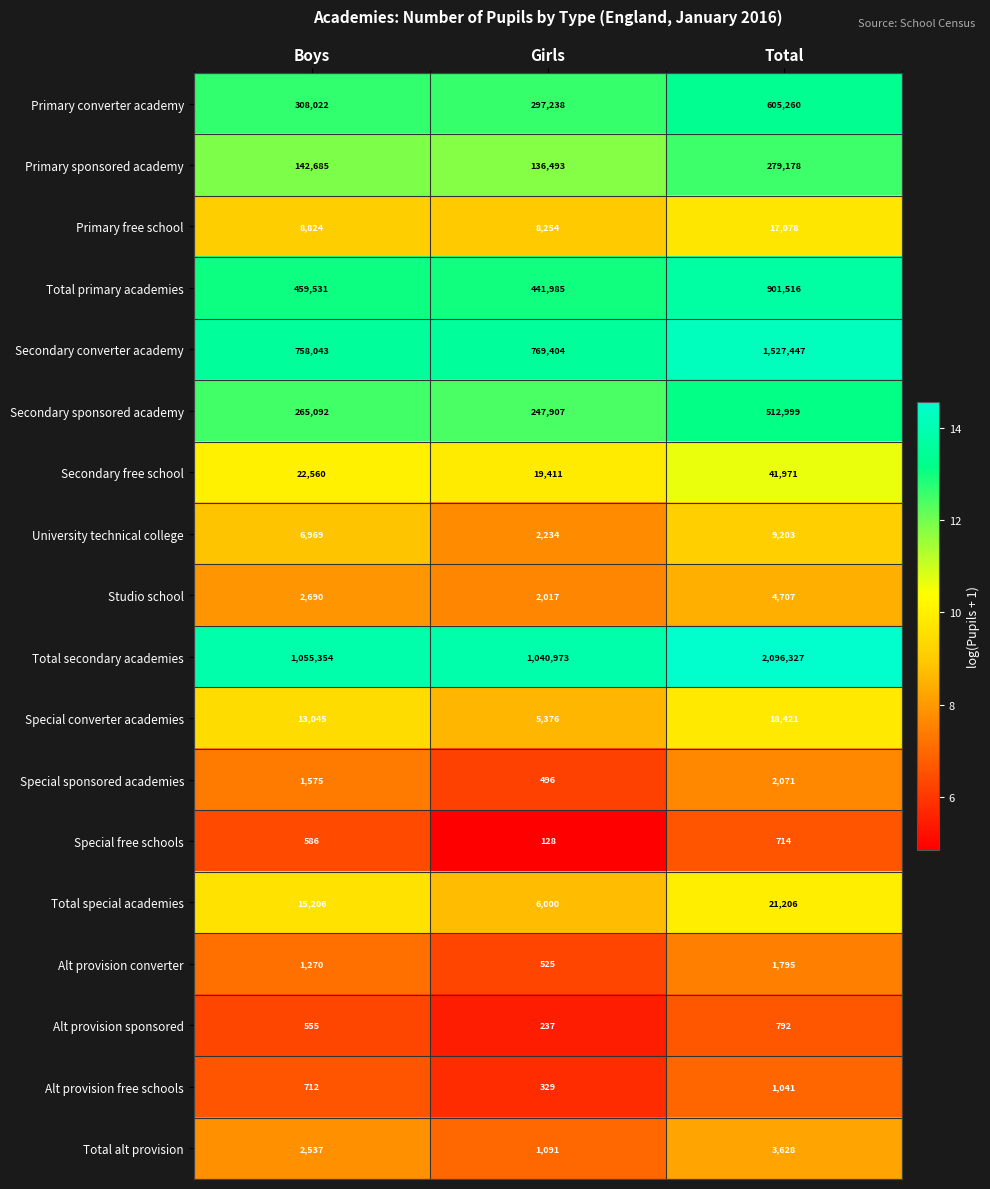

Between Girls and Total, which series saw the biggest shift?

Total secondary academies